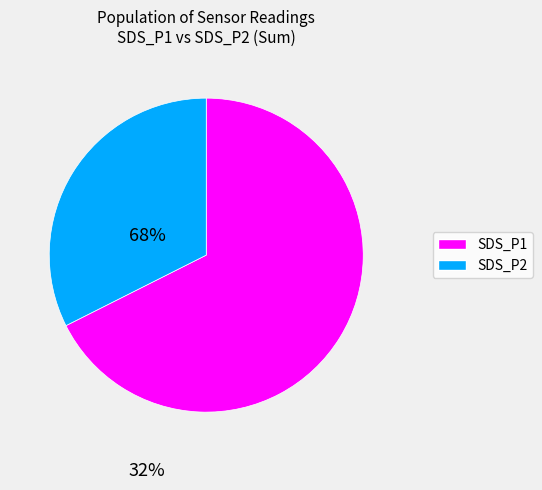

Is there any slice that represents more than half of the pie?

Yes